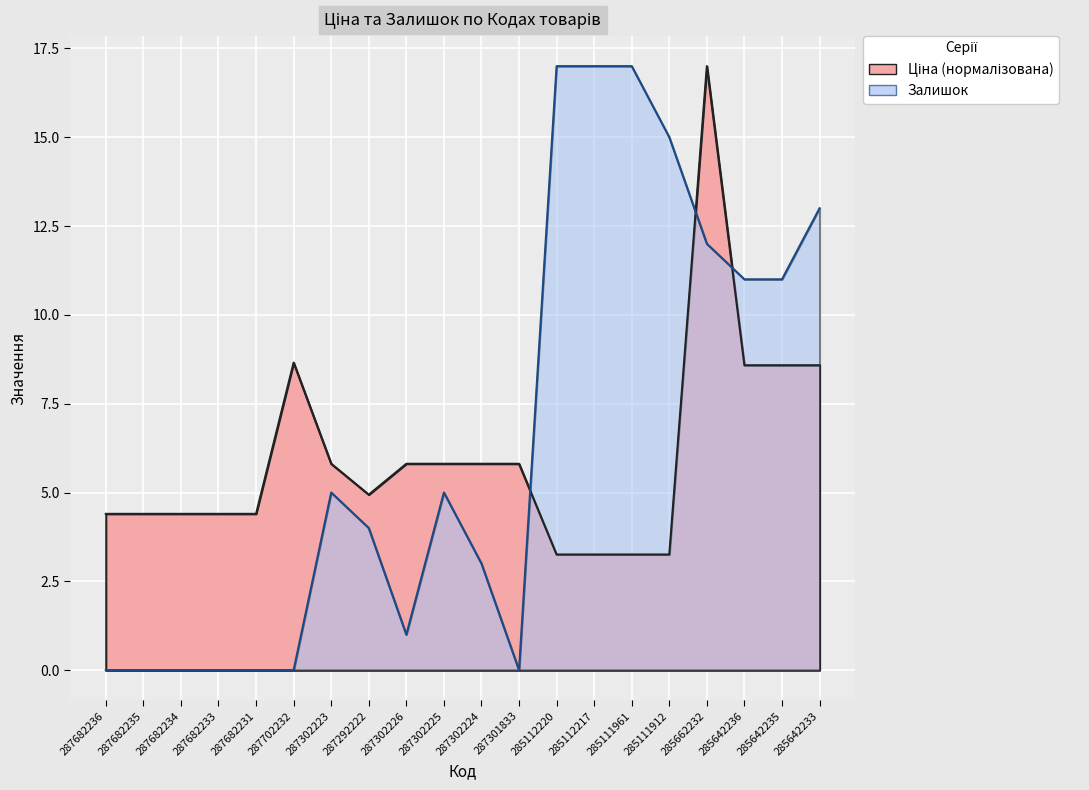

Reading right to left, transcribe all the data shown in this chart.

Ціна: 8.6	8.6	8.6	17.0	3.3	3.3	3.3	3.3	5.8	5.8	5.8	5.8	4.9	5.8	8.7	4.4	4.4	4.4	4.4	4.4
Залишок: 13.0	11.0	11.0	12.0	15.0	17.0	17.0	17.0	0.0	3.0	5.0	1.0	4.0	5.0	0.0	0.0	0.0	0.0	0.0	0.0